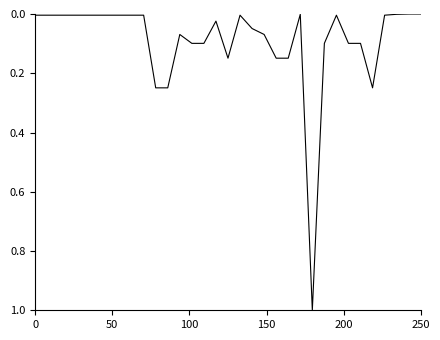

What is the maximum value shown in the chart?

1.0